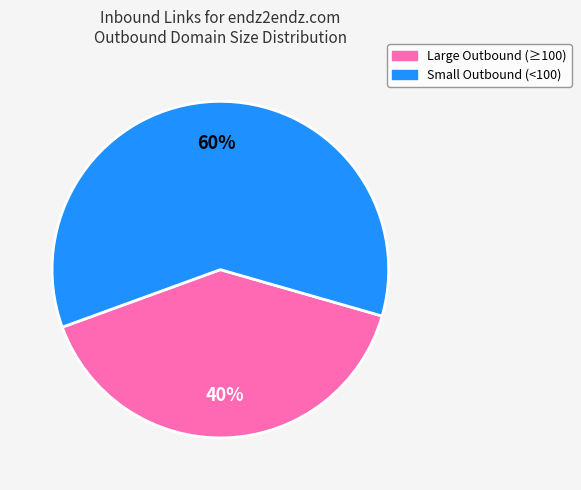

To the nearest percent, what is the average slice percentage?

50%